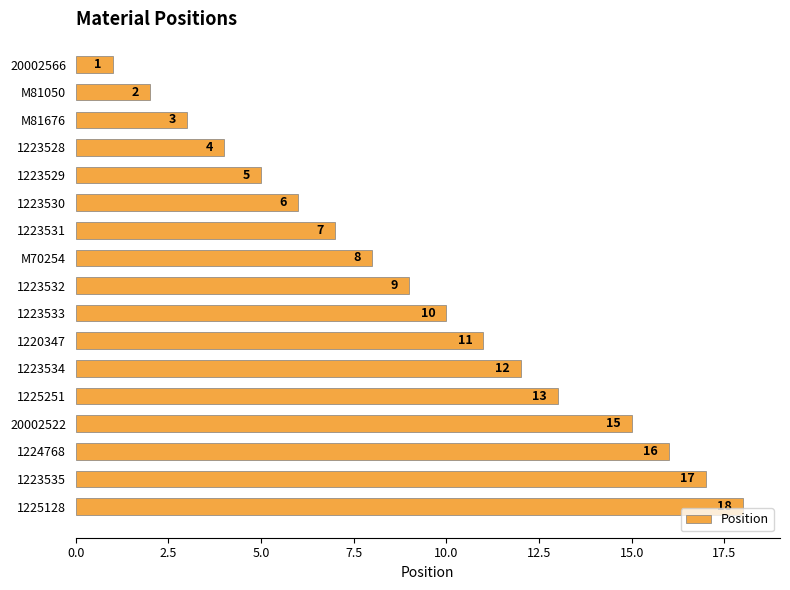

At which category does the chart reach its peak across all series?

1225128